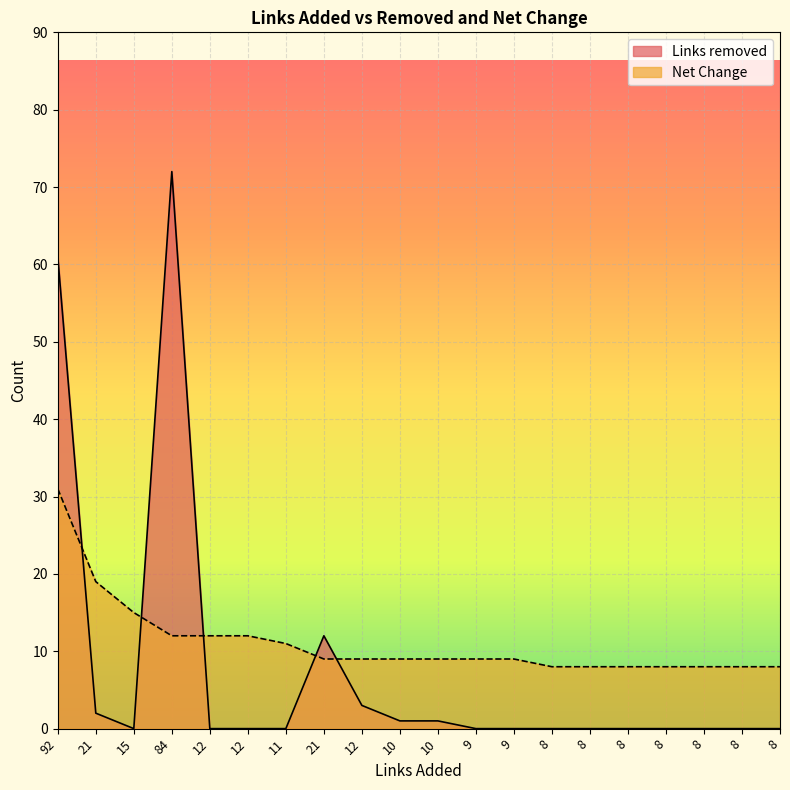

What are all the series names shown in the legend?

Links removed, Net Change